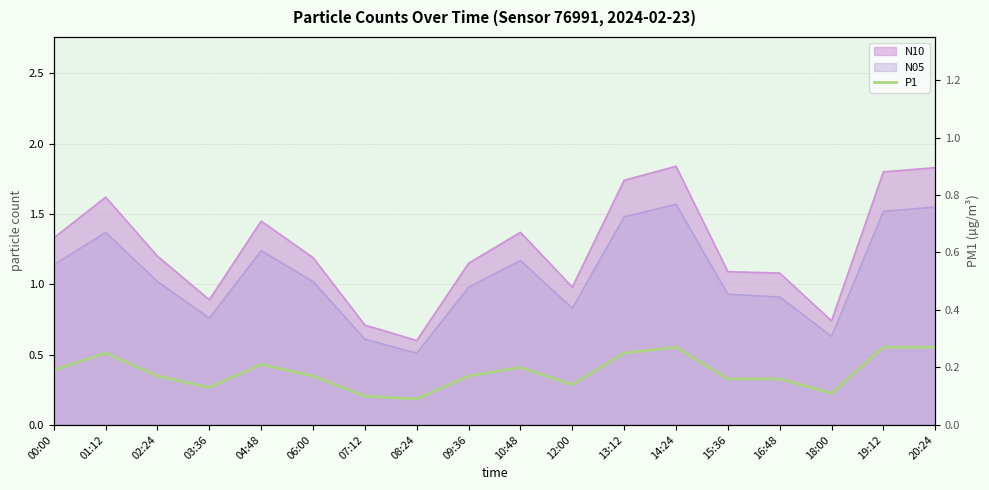

True or false: the data shows 0.3 at 20:24.

True